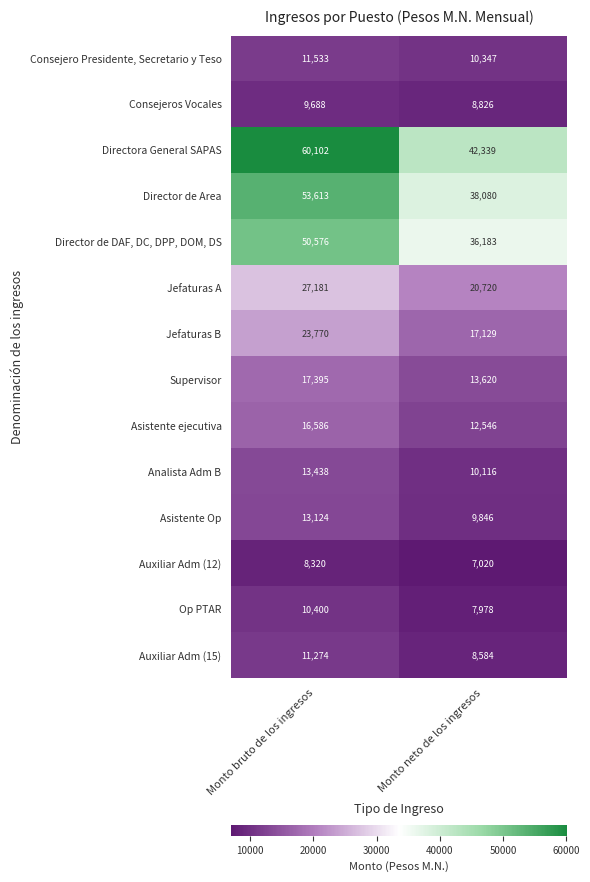

The value of Jefaturas A at Monto neto de los ingresos is 35241. True or false?

False